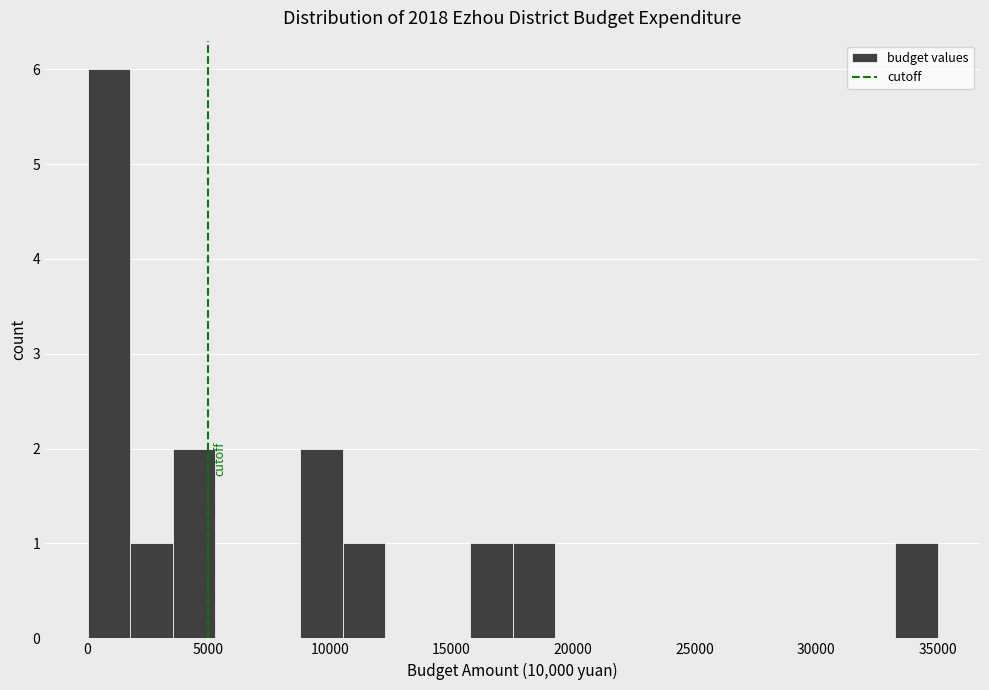

Around what value on the x-axis is the tallest bar? Give the approximate position of its centre, as read against the axis.

1000